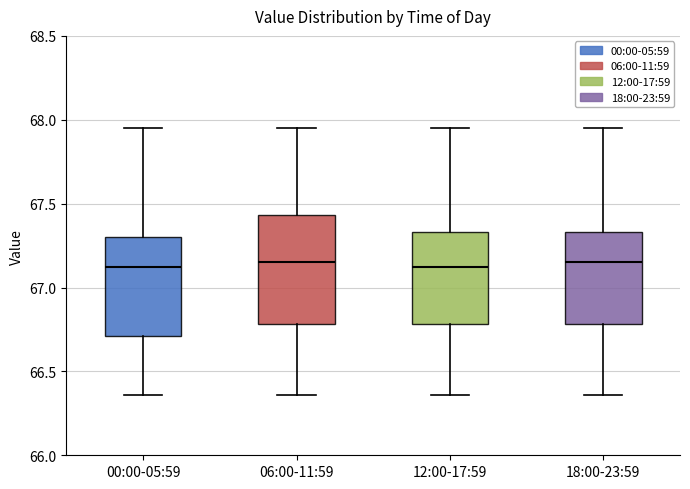

Comparing the boxes themselves (not the whiskers), which one is the tallest?

06:00-11:59